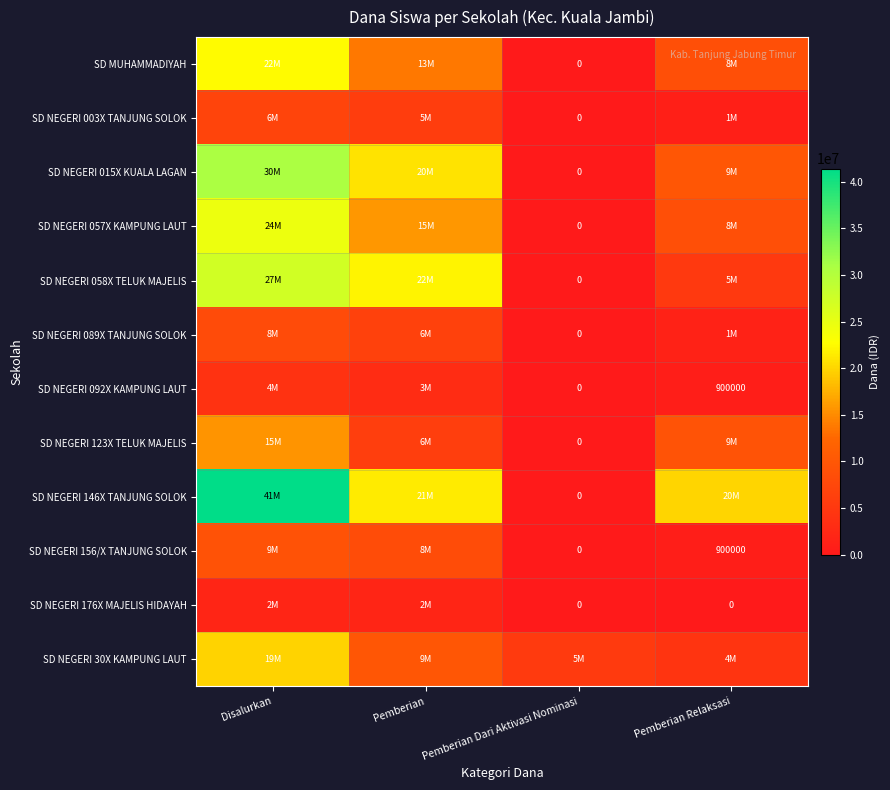

What value does the SD NEGERI 057X KAMPUNG LAUT series have at Pemberian?

15750000